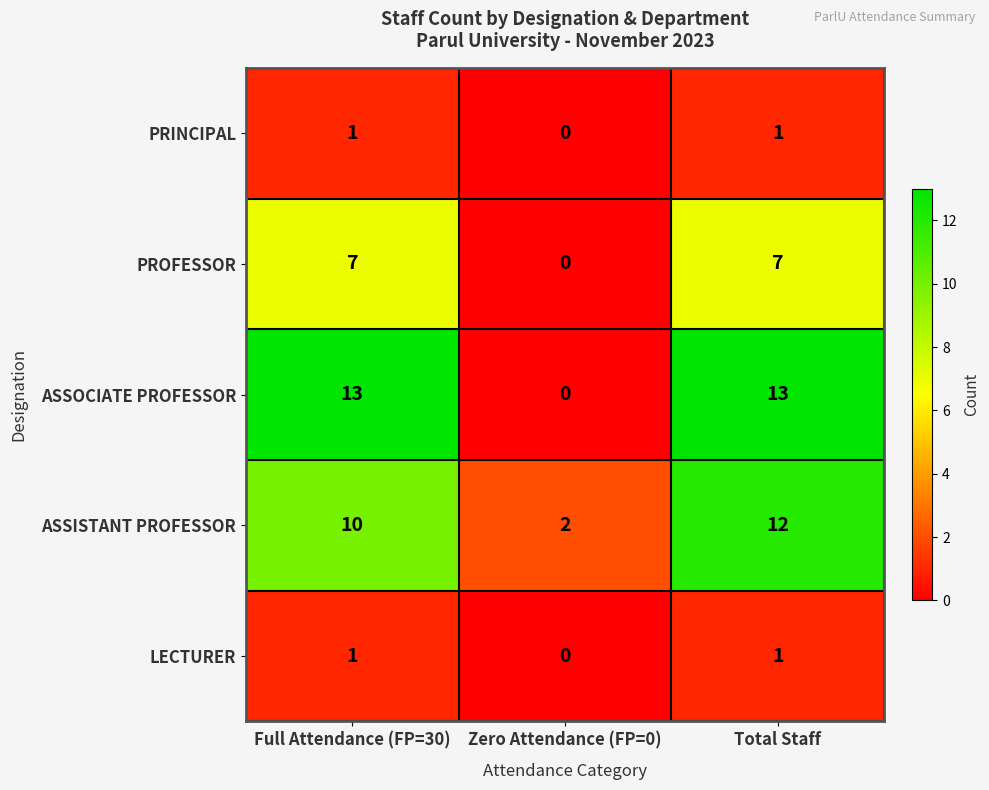

What is the difference between the maximum and minimum values in the ASSOCIATE PROFESSOR series?

13